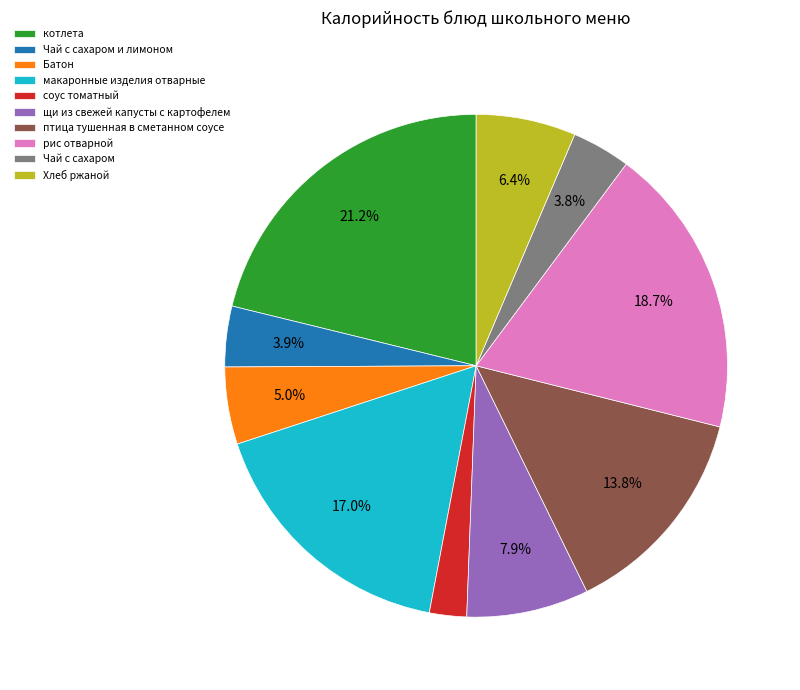

Between соус томатный and птица тушенная в сметанном соусе, which is larger?

птица тушенная в сметанном соусе